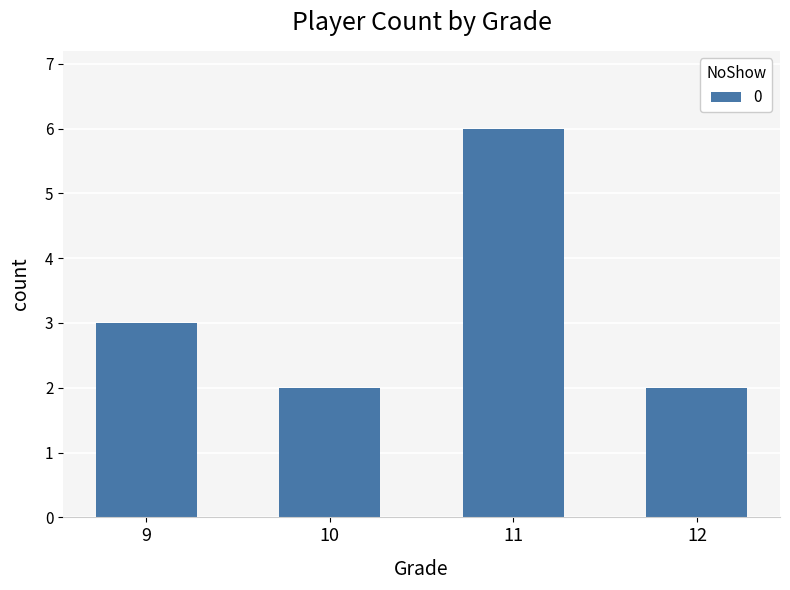

At which label is the value closest to 4?

9